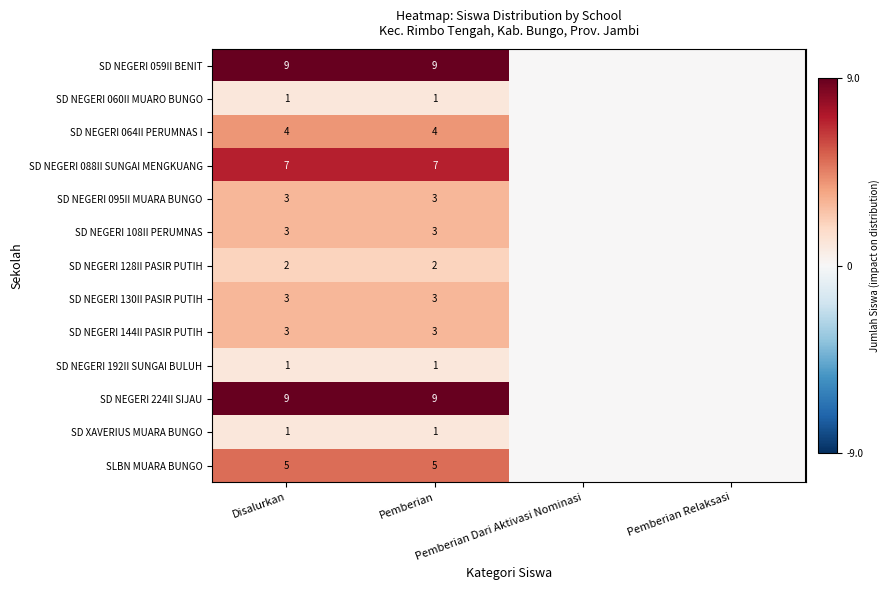

What is the sum of all SD NEGERI 130II PASIR PUTIH values?

6